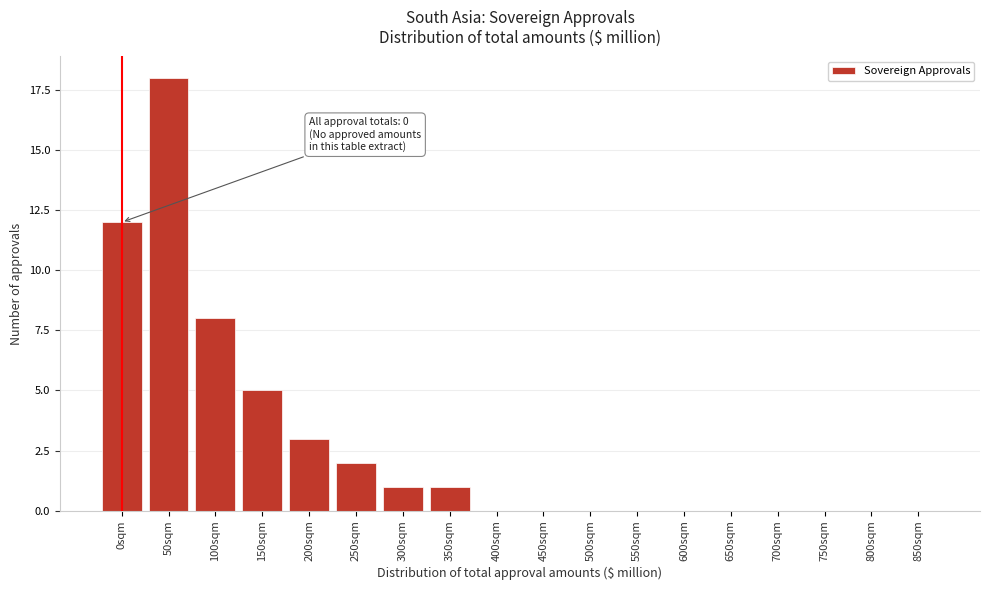

Reading left to right, transcribe all the data shown in this chart.

0sqm=12	50sqm=18	100sqm=8	150sqm=5	200sqm=3	250sqm=2	300sqm=1	350sqm=1	400sqm=0	450sqm=0	500sqm=0	550sqm=0	600sqm=0	650sqm=0	700sqm=0	750sqm=0	800sqm=0	850sqm=0